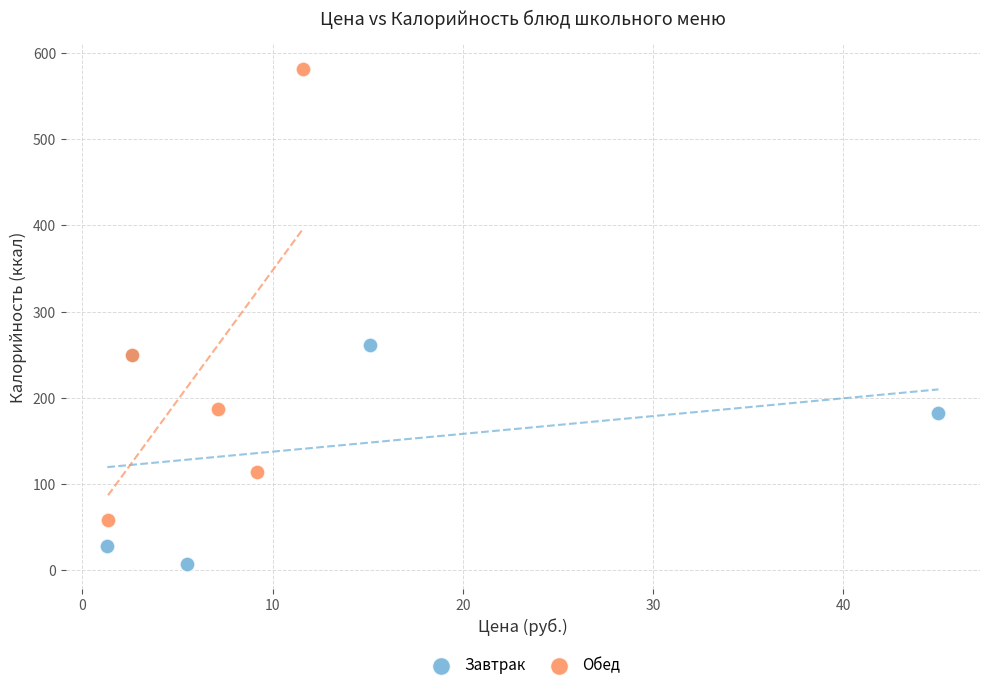

Which series has the widest spread of Y values?

Обед